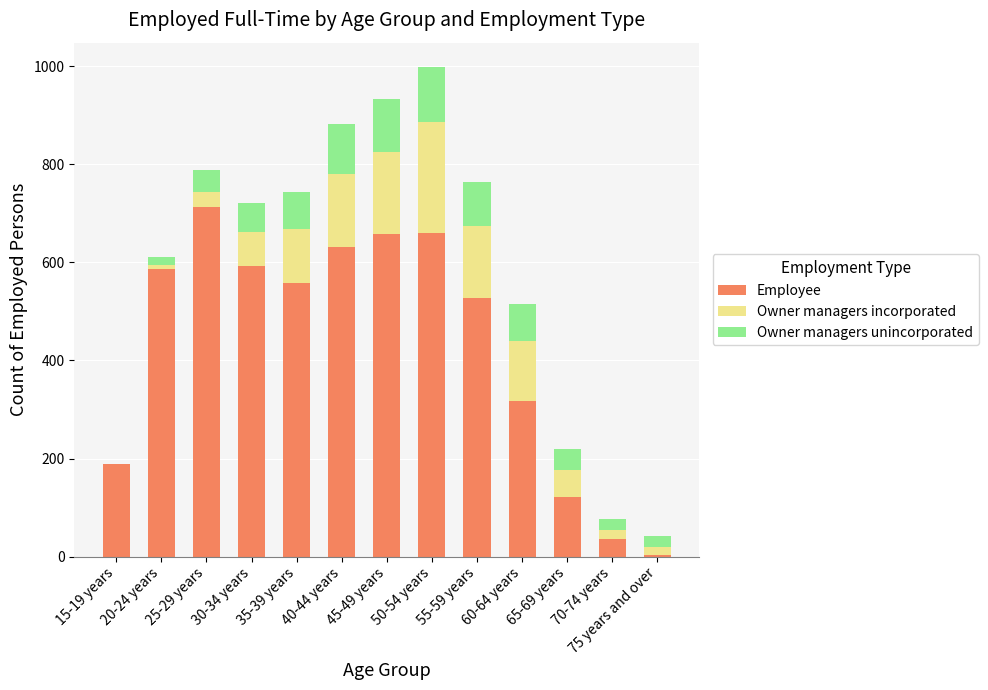

At which category is the sum across all series the highest?

50-54 years